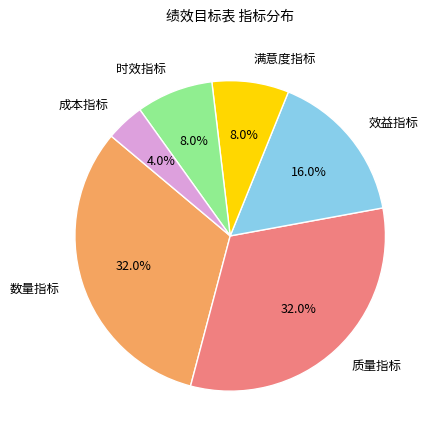

Which slice is the smallest?

成本指标